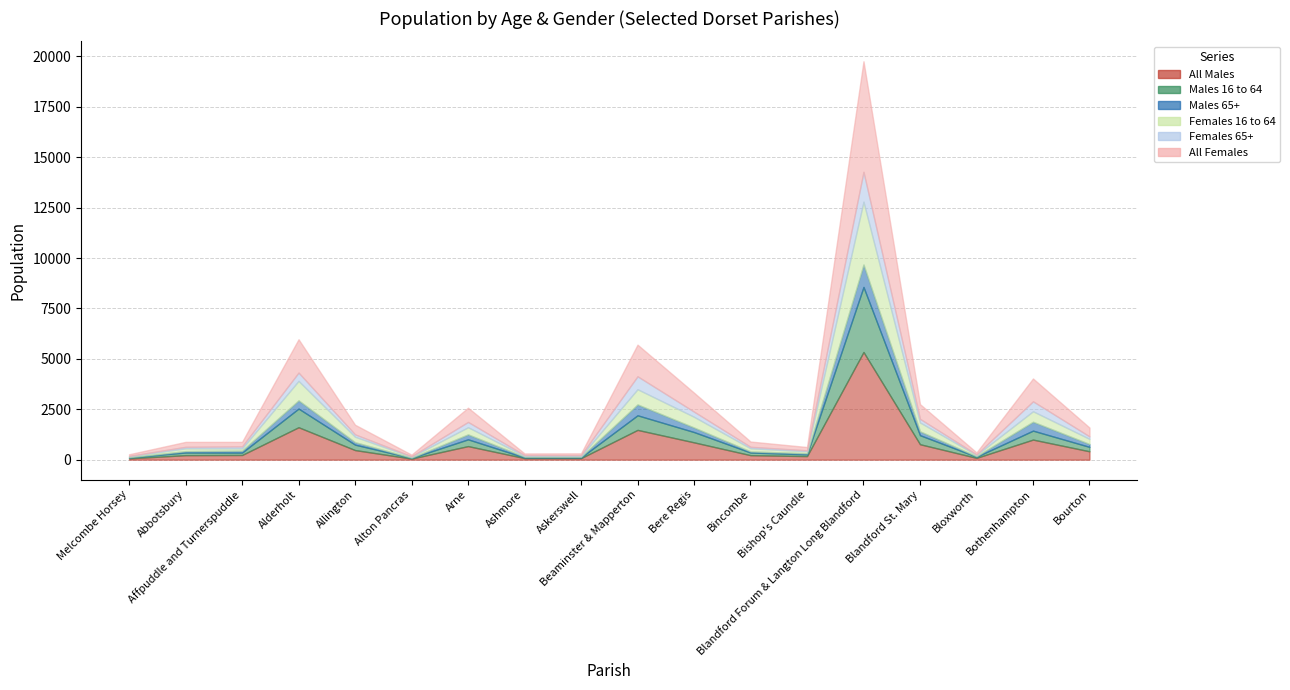

At which category does Females 65+ reach its first local valley?

Alton Pancras